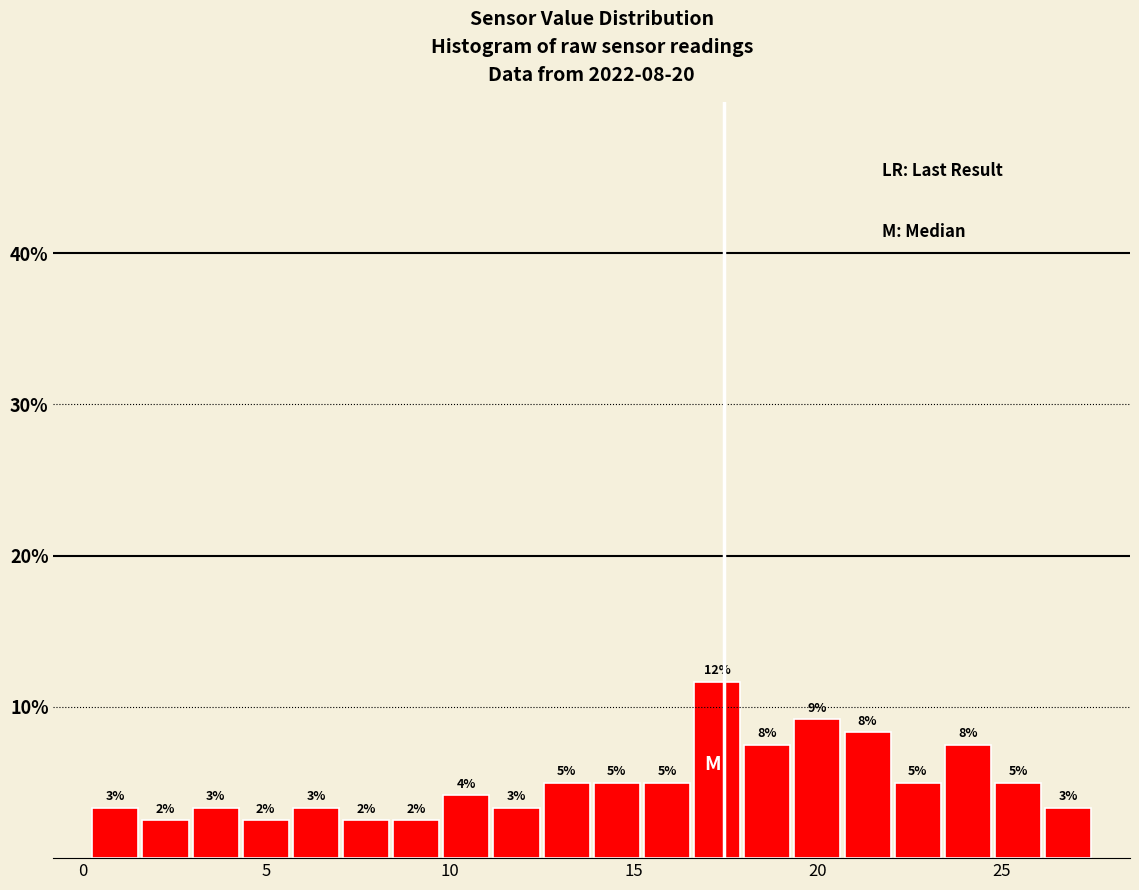

Read against the x-axis, roughly where is the centre of the tallest bar?

17.5